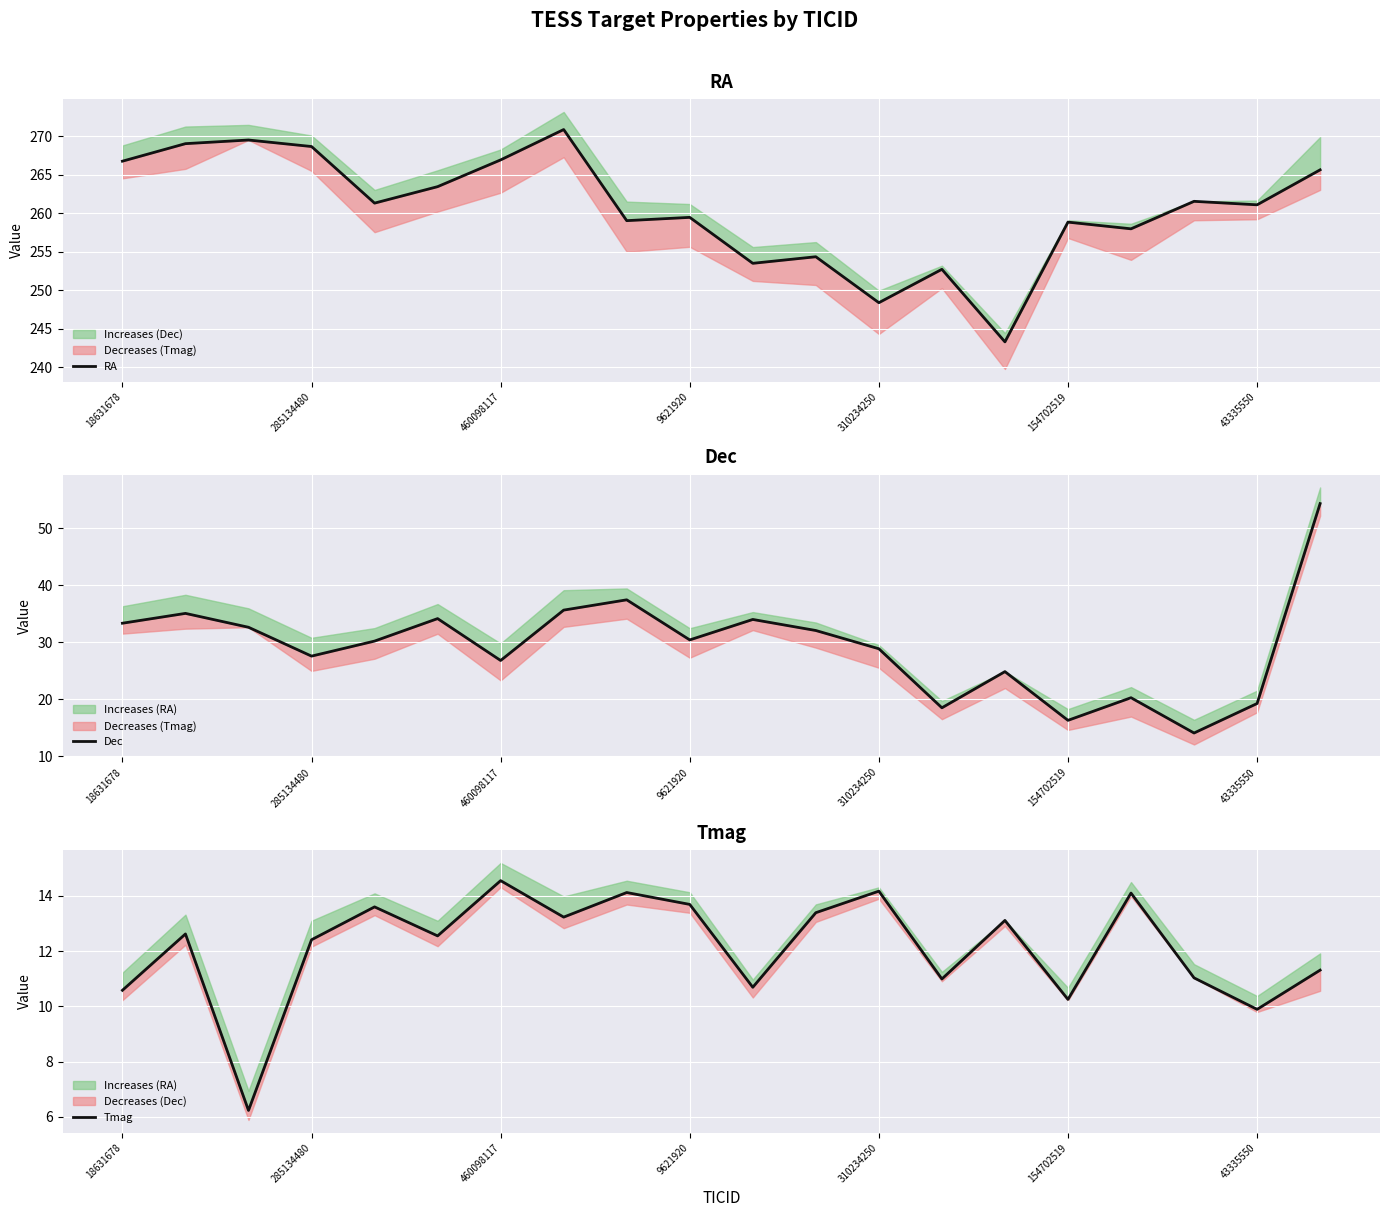

What is the smallest value displayed?

6.2